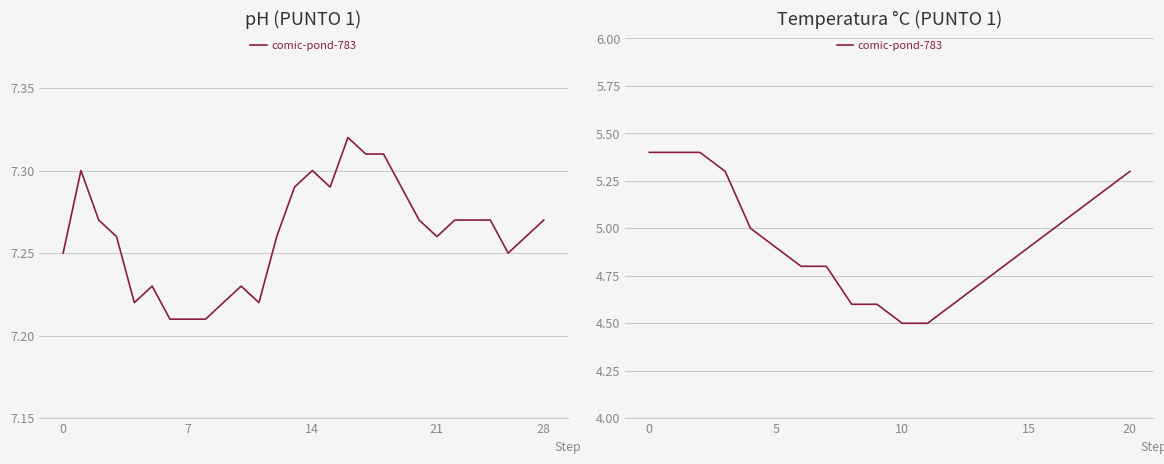

What is the sum of all values?

98.8